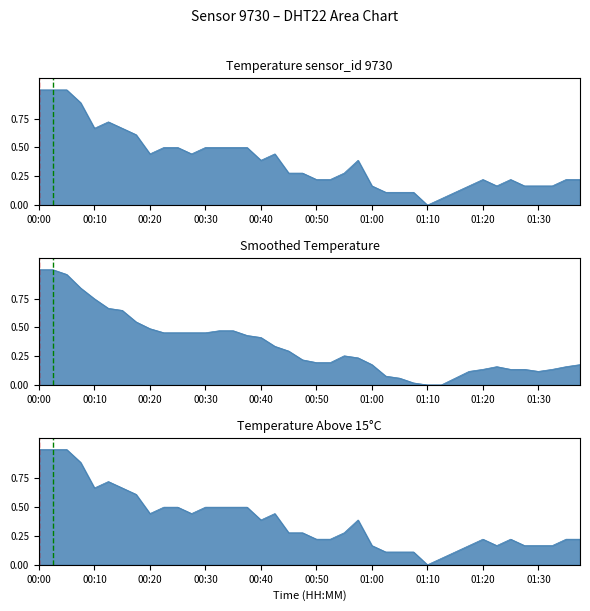

Which category has the lowest value across all series?

01:10